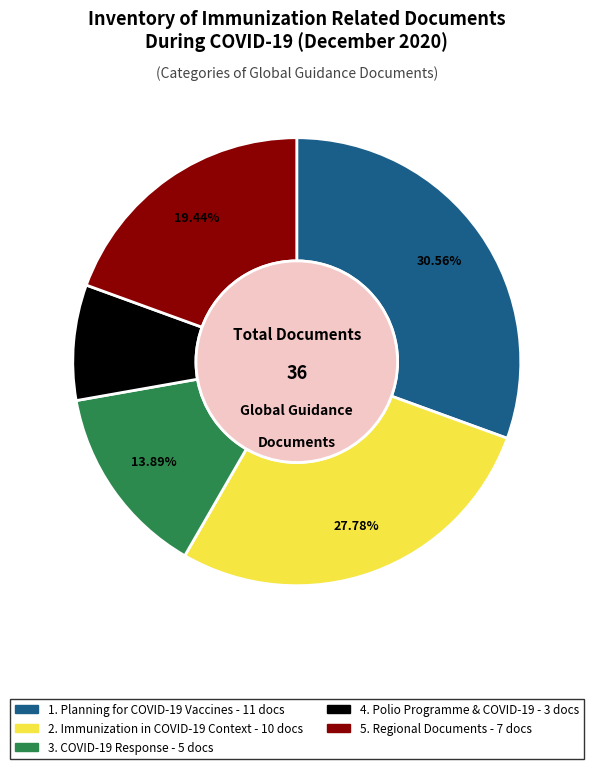

How many segments does this pie chart have?

5